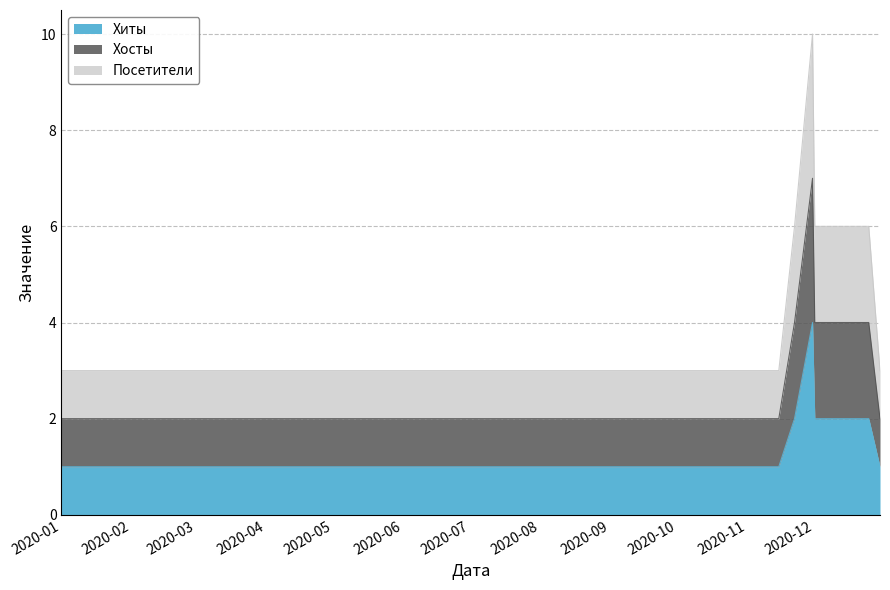

What position from the right is 2020-12-12?

3